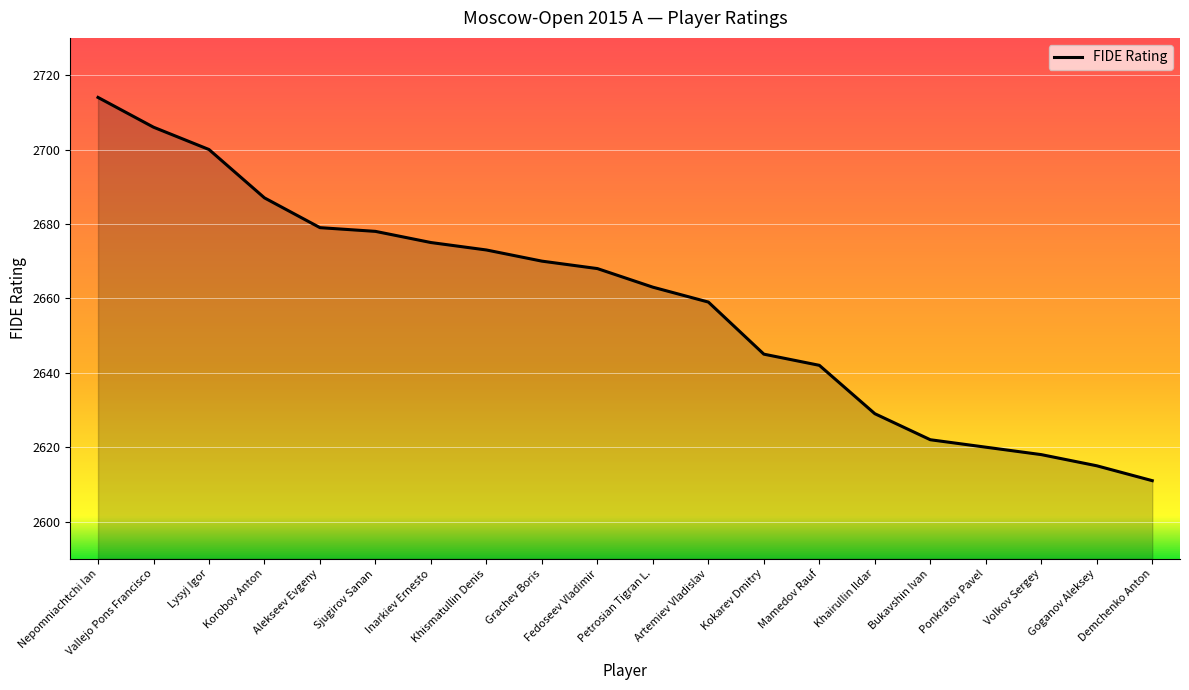

Is it true that the value at Sjugirov Sanan is 2678?

True